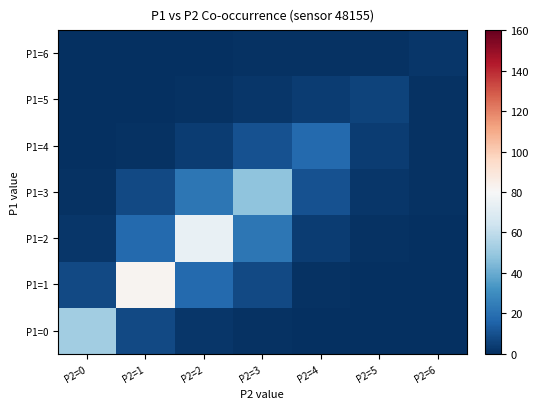

How many series are shown in this chart?

7